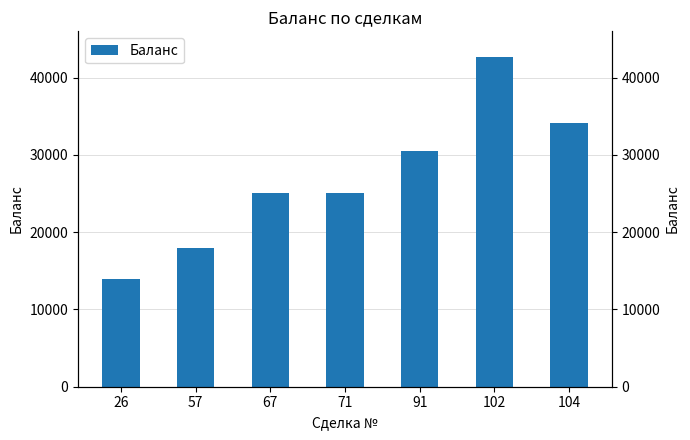

What is the change in value from 26 to 91?

+16612.3